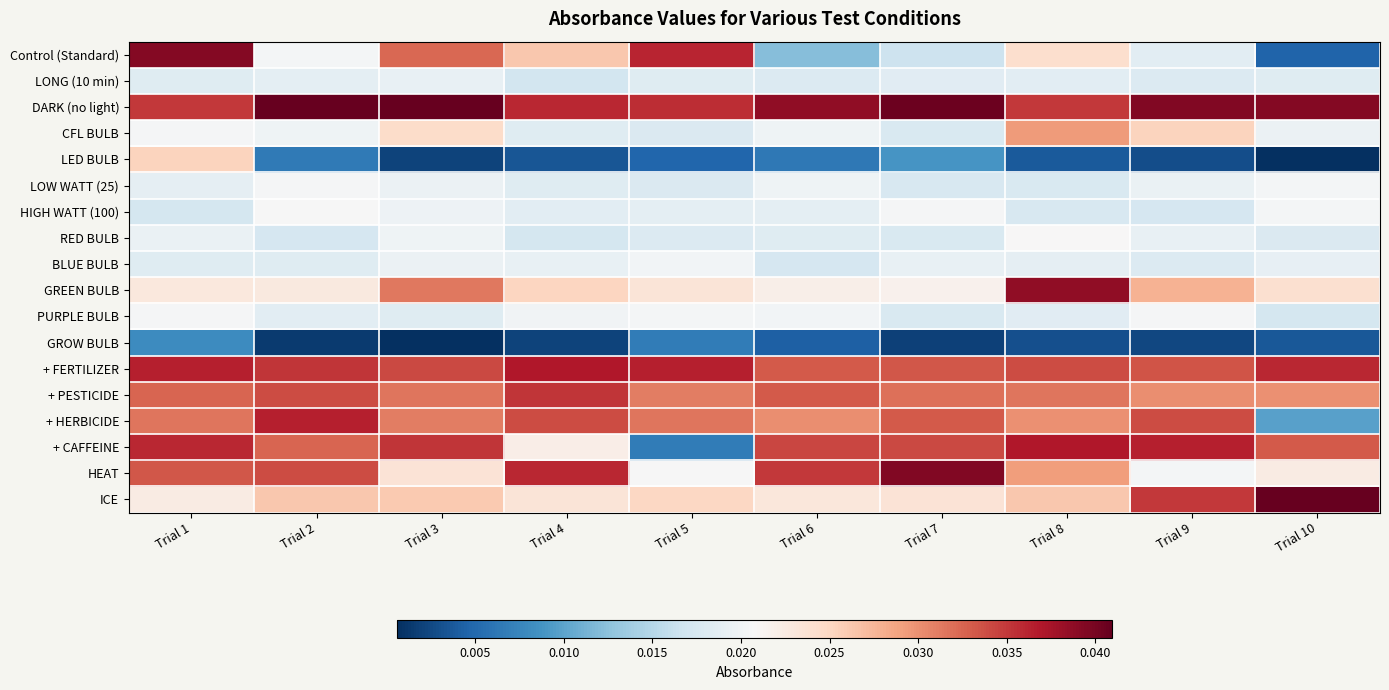

Which label corresponds to the largest value in the chart?

Trial 2